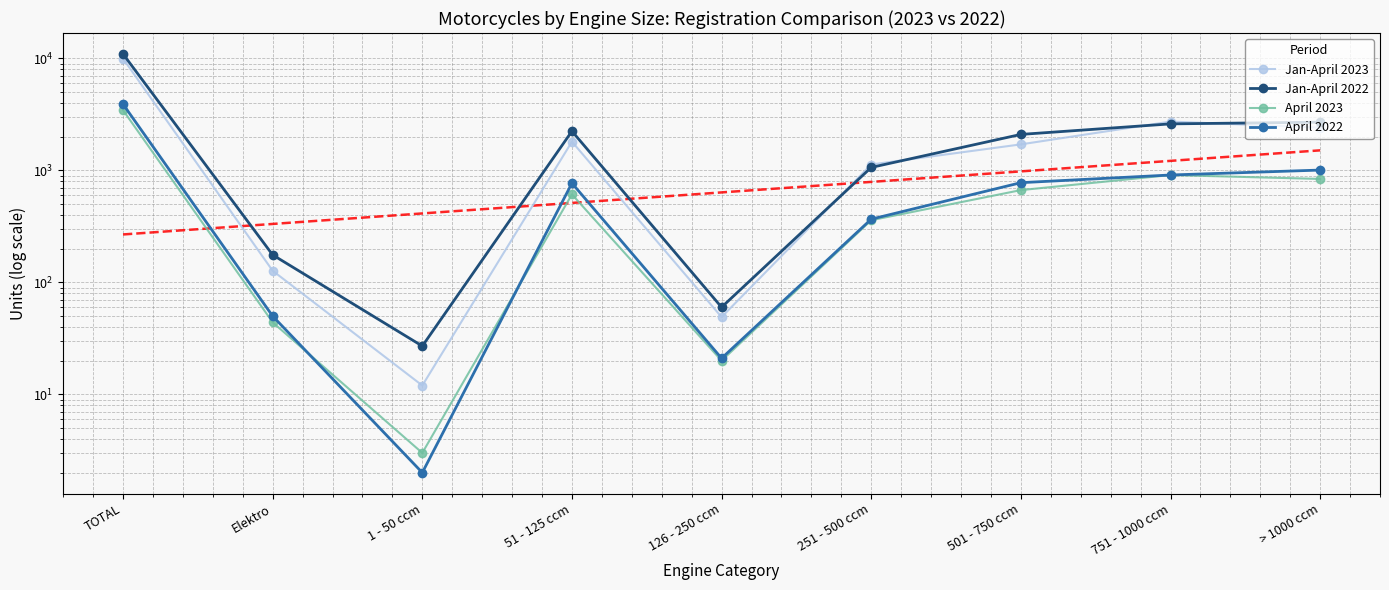

Which series has the largest total across all categories?

Jan-April 2022